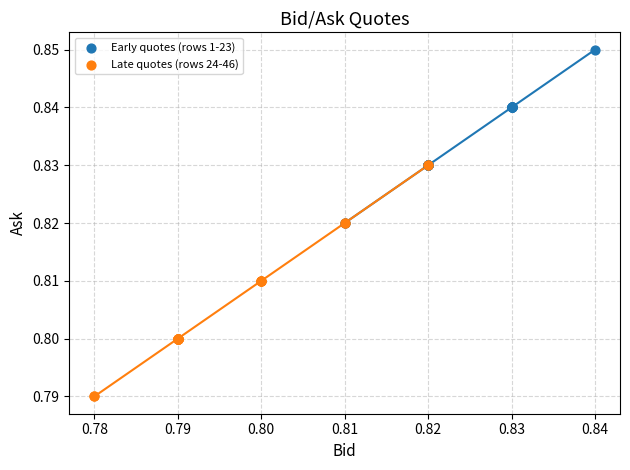

Which series contains the lowest Y value?

Late quotes (rows 24-46)